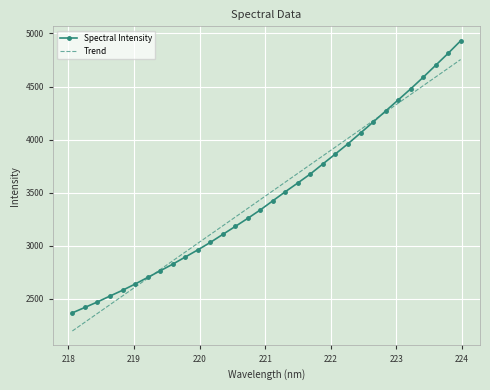

Which series has the largest range (max minus min)?

Spectral Intensity